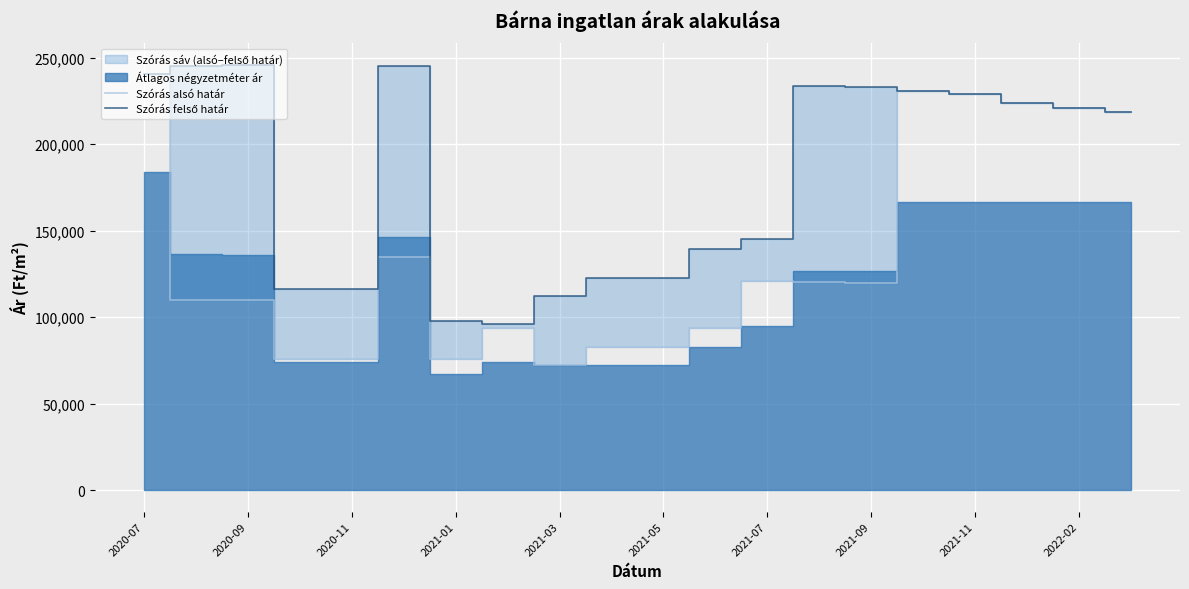

True or false: Szórás felső határ and Szórás alsó határ cross at least once.

False